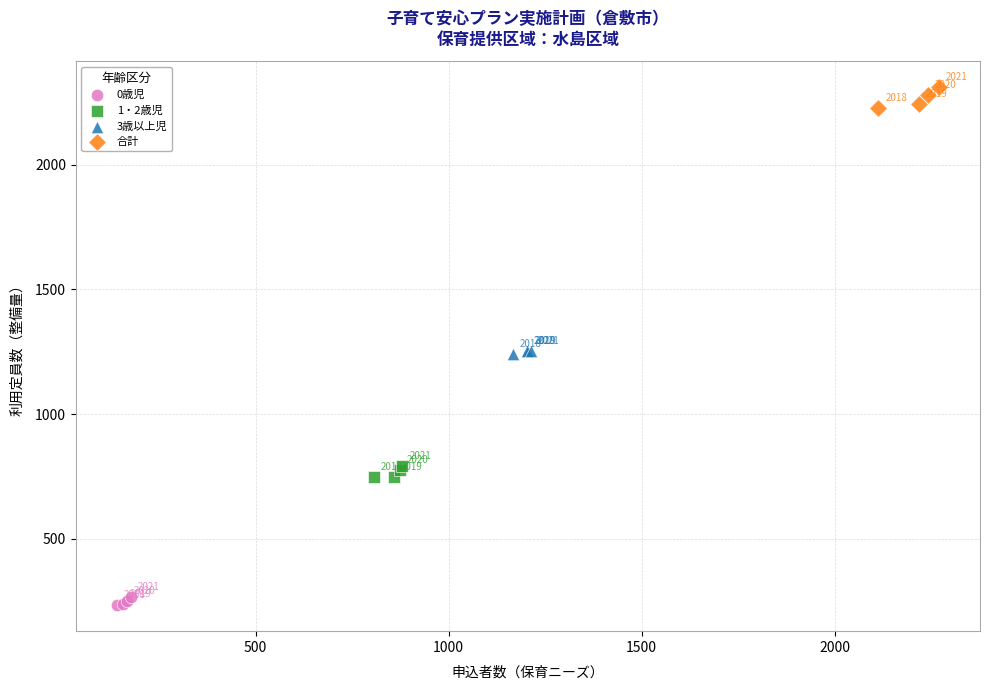

Which series has the largest Y range (max minus min)?

合計